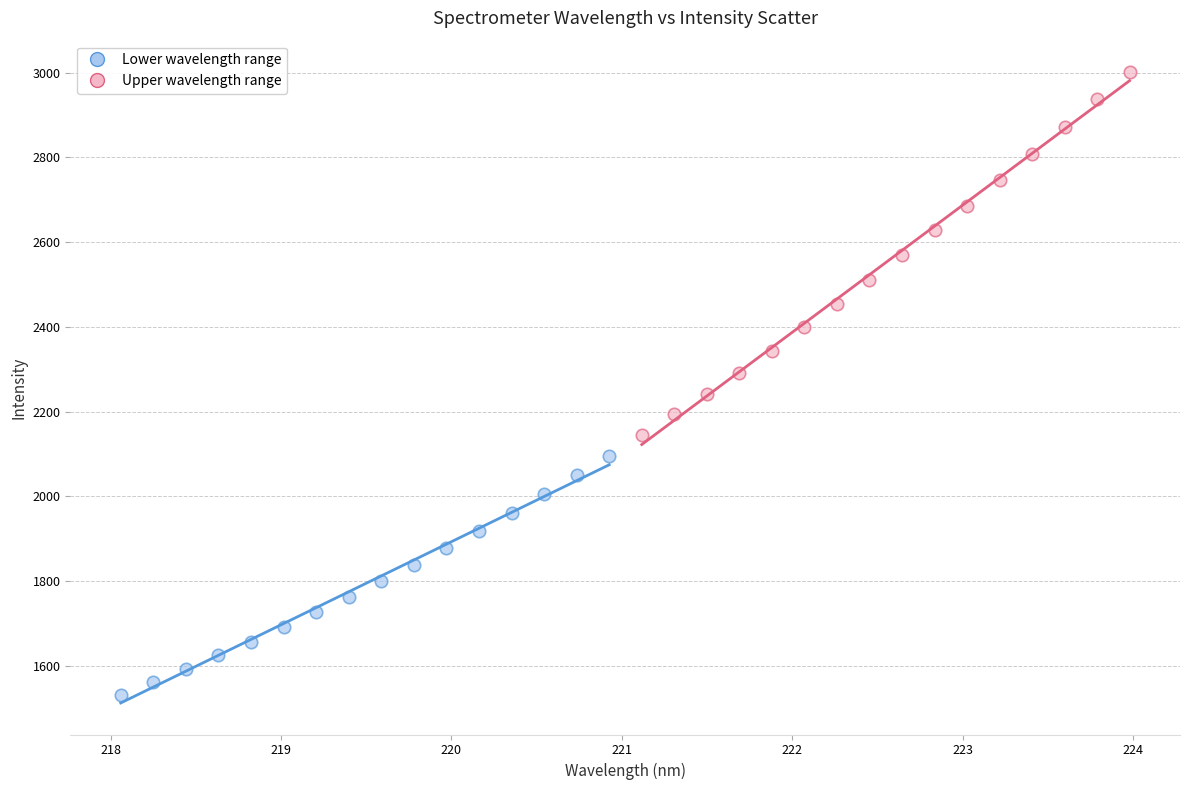

Which series has the largest Y range (max minus min)?

Upper wavelength range